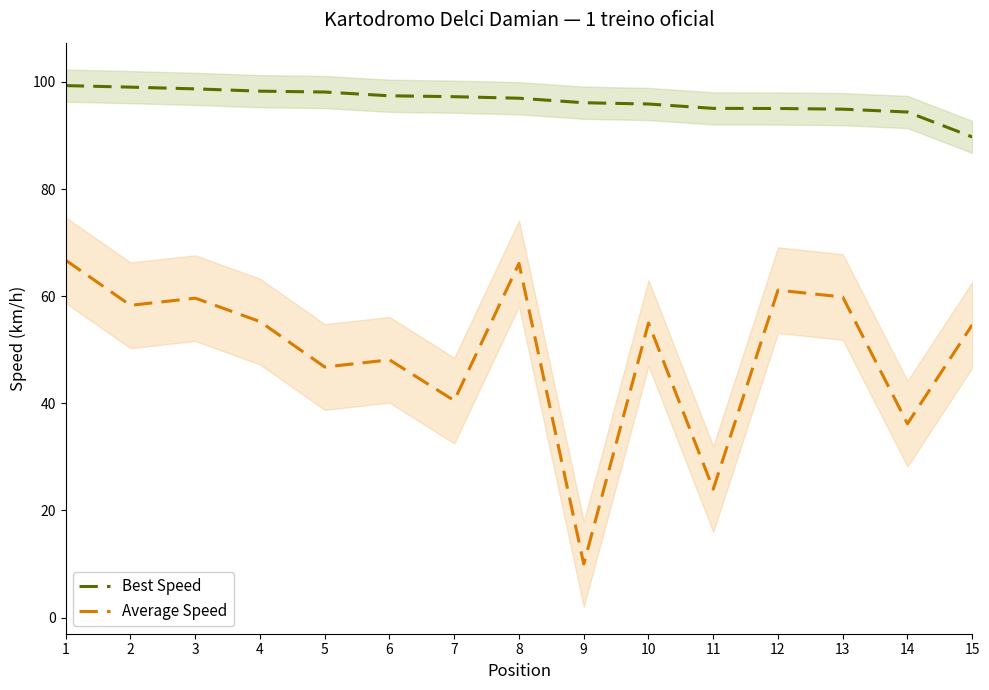

Between 5 and 3, which is larger?

3